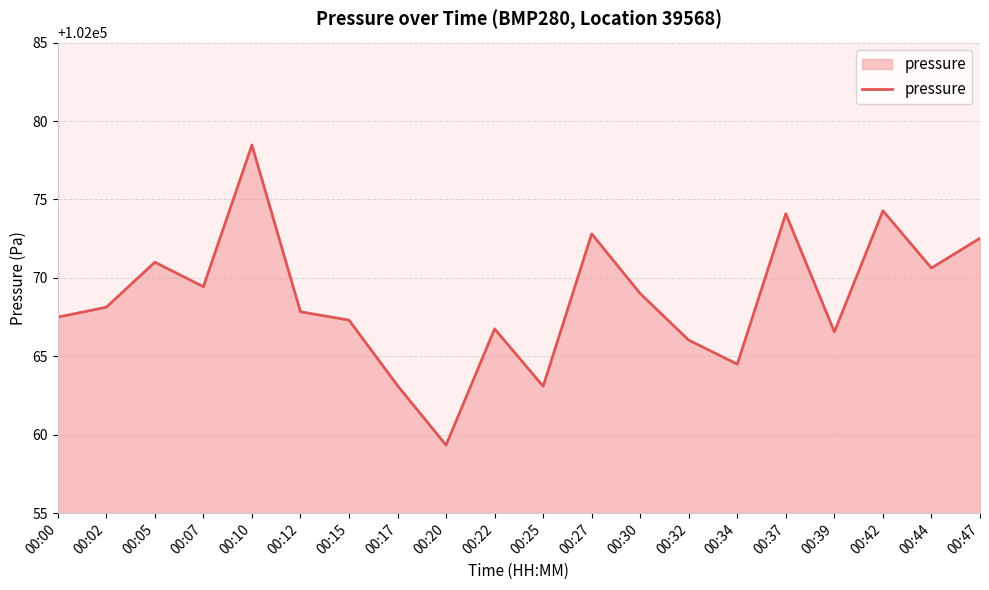

What is the difference between the maximum and minimum values?

19.1